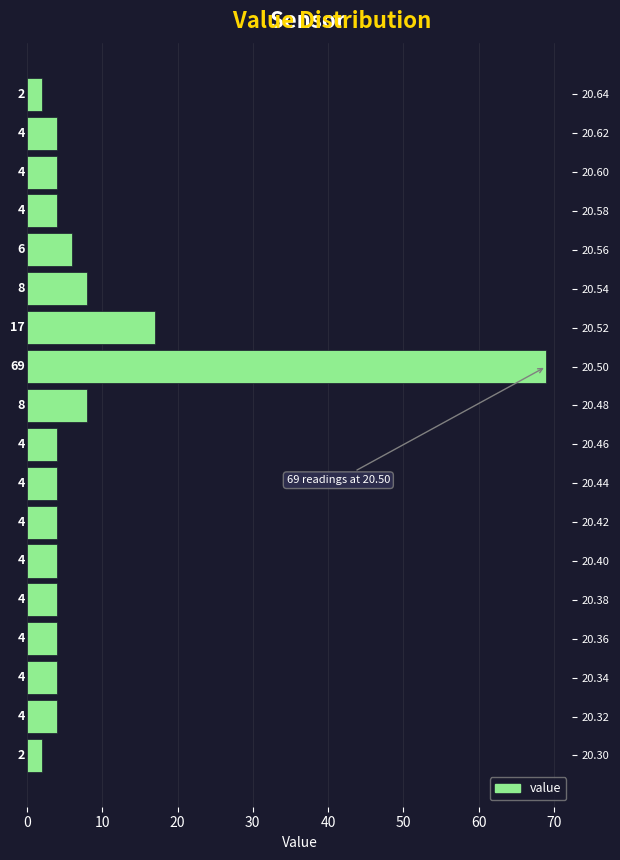

How long is the bar that spans 20.41 to 20.43 on the y-axis?

4